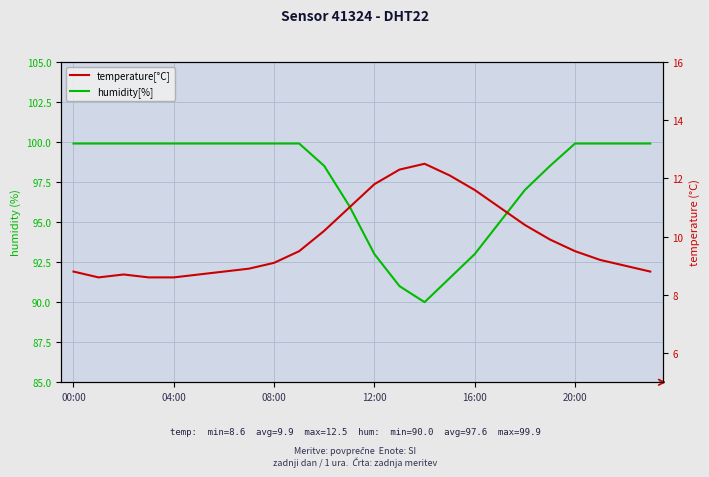

List the series in order of their overall mean, lowest first.

temperature[°C], humidity[%]